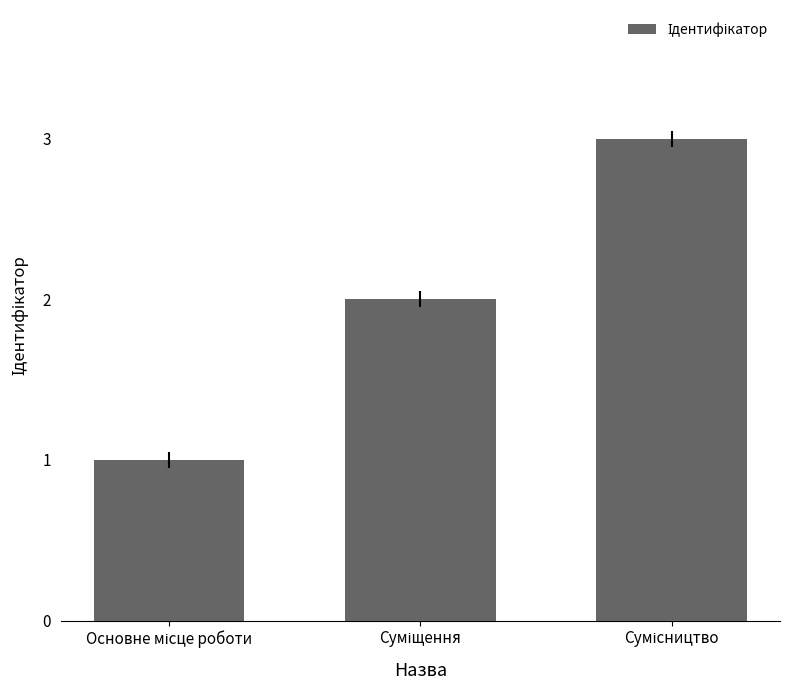

What is the sum of all values?

6